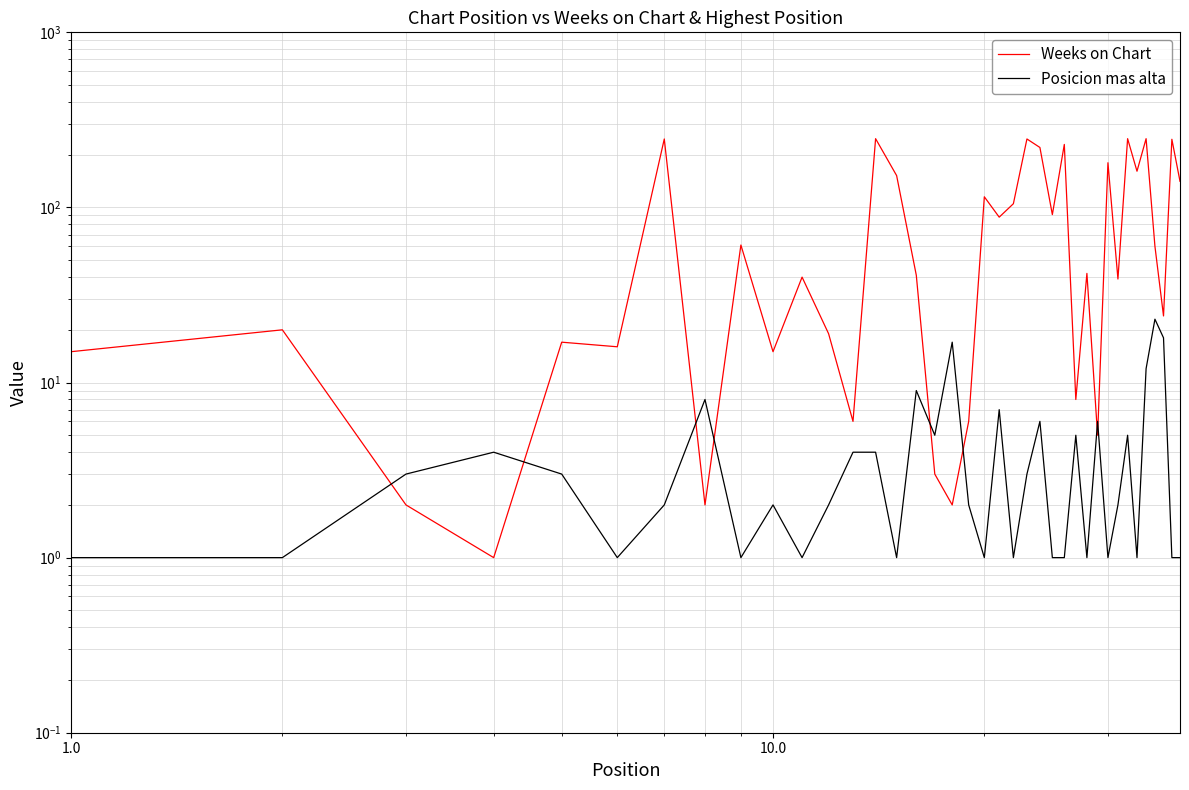

Count the number of categories in the chart.

38